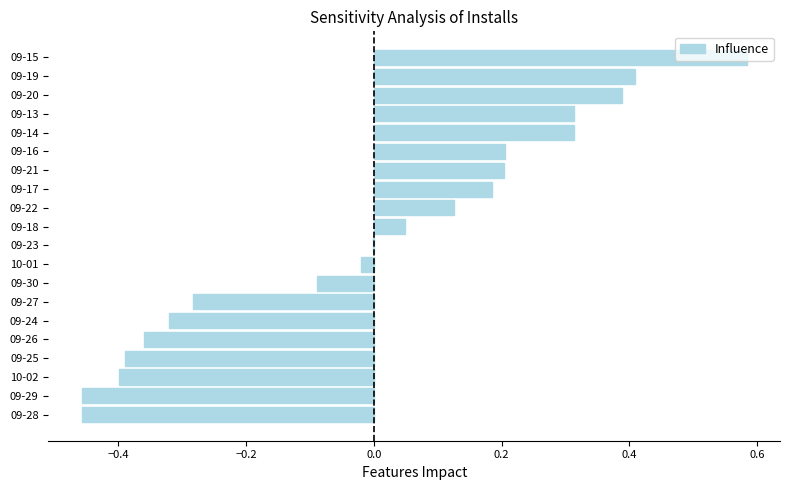

Is it true that the value at 09-16 is 0.4?

False